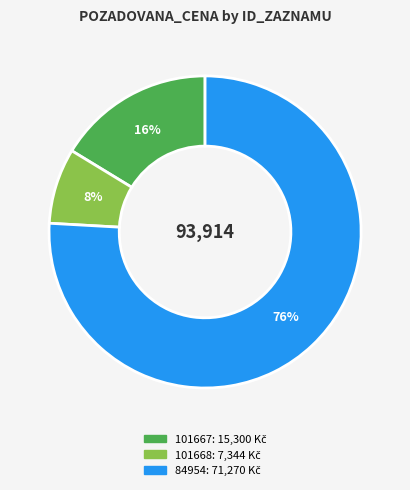

Which has a higher value, 101667 or 84954?

84954